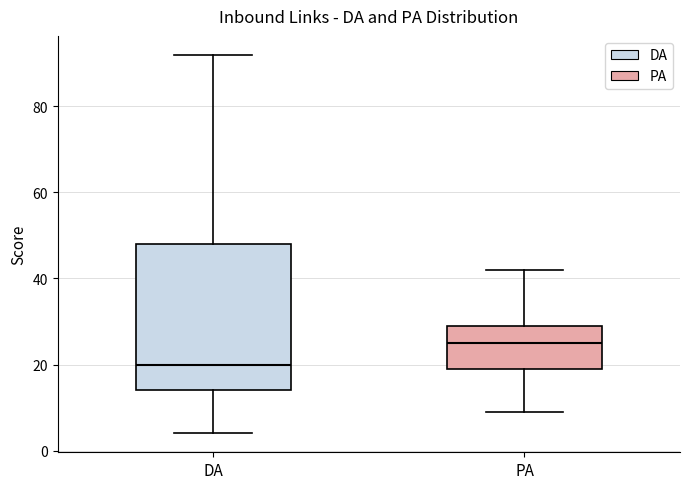

Reading left to right, read every box against the y-axis: the position of its median line, the range the box covers, and the ends of its whiskers. The values are not printed on the chart, so give them approximately, as read against the axis.

DA: median 20, box 14 to 48, whiskers 4 to 92
PA: median 26, box 20 to 30, whiskers 10 to 42